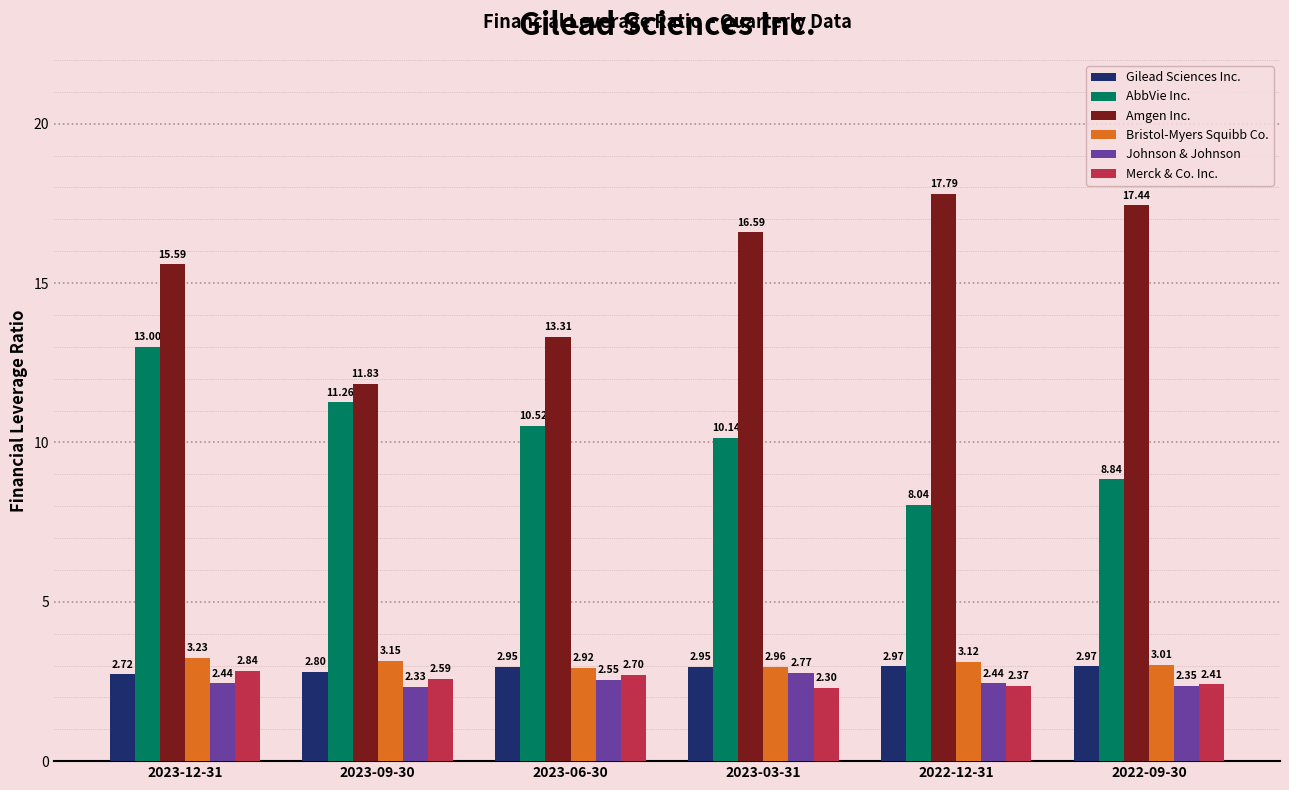

Count the number of categories in the chart.

6